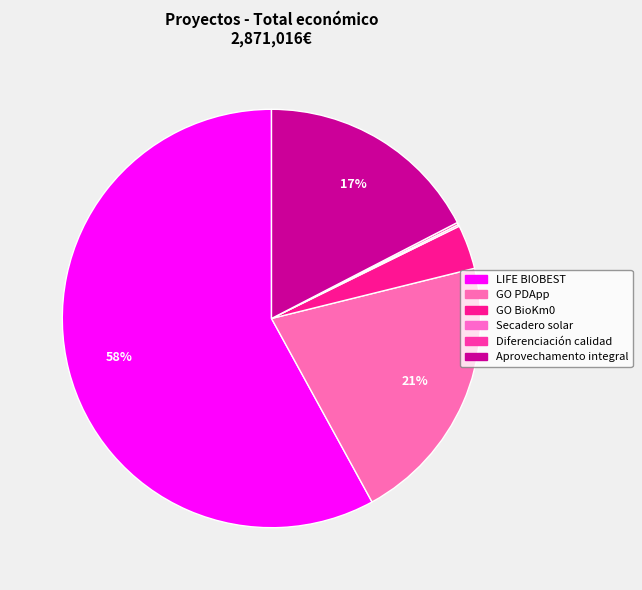

Which slice is the smallest?

Secadero solar